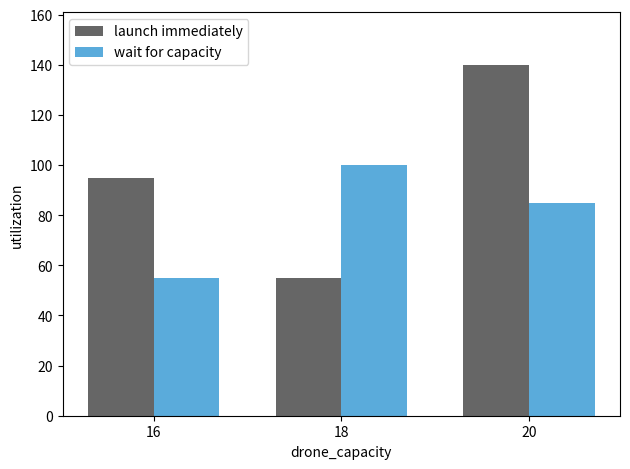

Reading left to right, transcribe all the data shown in this chart.

launch immediately: 95	55	140
wait for capacity: 55	100	85